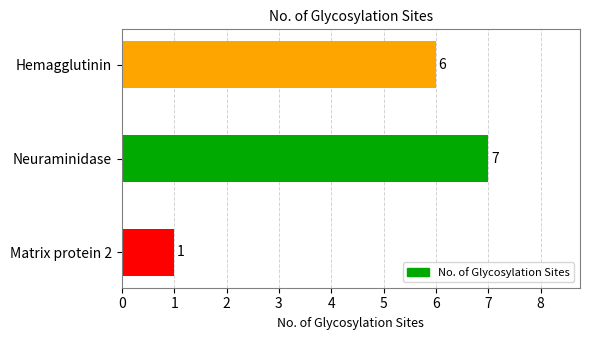

What is the sum of all values?

14